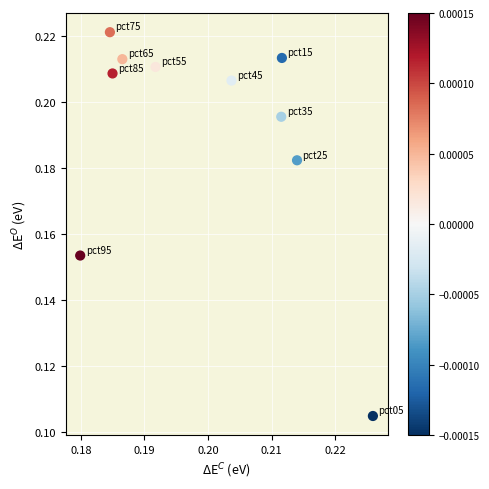

Count the number of points in this scatter plot.

10